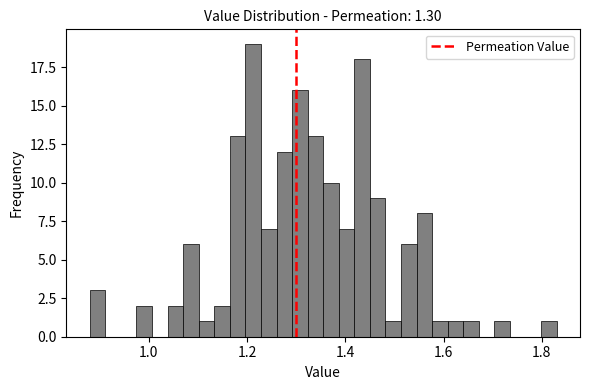

Around what value on the x-axis is the tallest bar? Give the approximate position of its centre, as read against the axis.

1.22